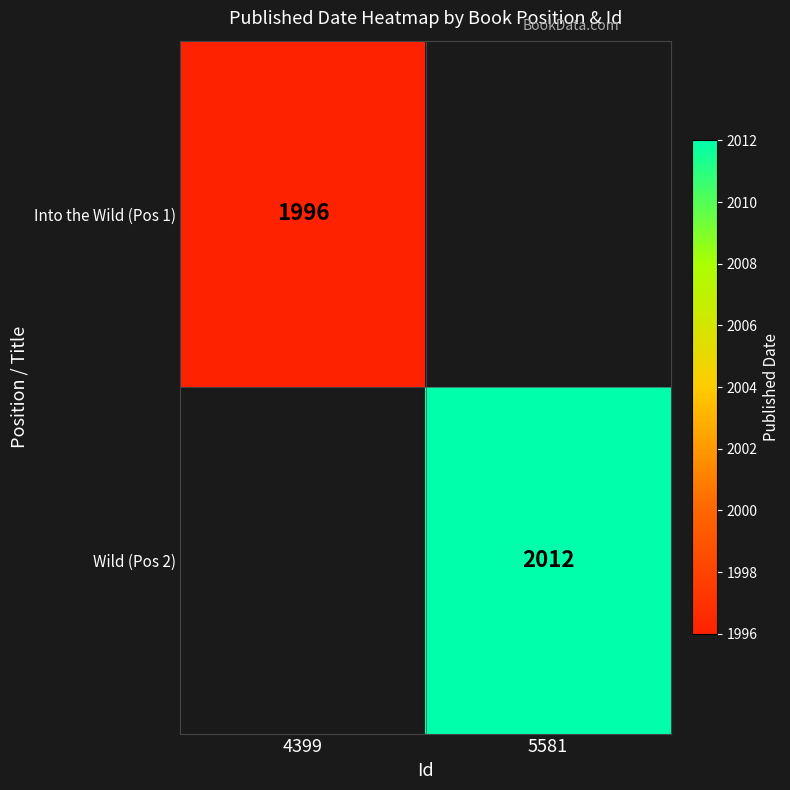

Is the value of Wild (Pos 2) at 5581 greater than the value of Into the Wild (Pos 1) at 4399?

Yes